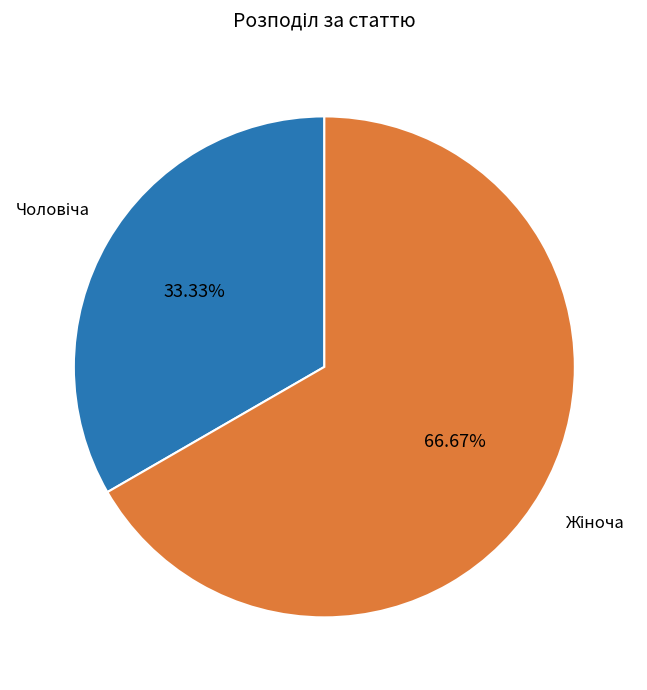

How many segments does this pie chart have?

2